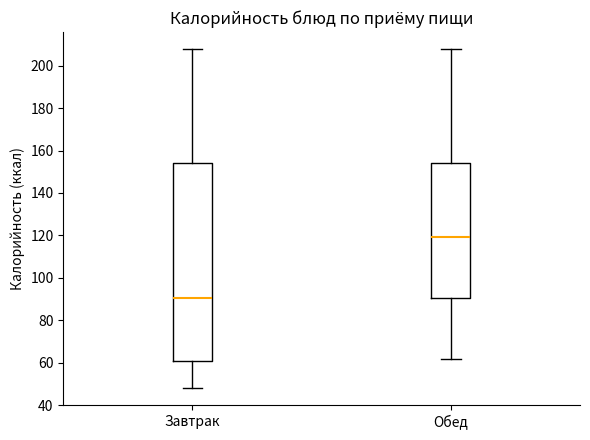

Where does the lower whisker of the box for Обед end on the y-axis? The values are not printed on the chart, so give them approximately, as read against the axis.

62